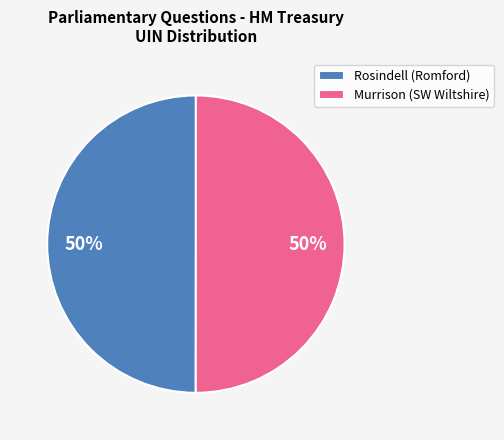

Is the sum of Rosindell (Romford) and Murrison (SW Wiltshire) greater than half?

Yes